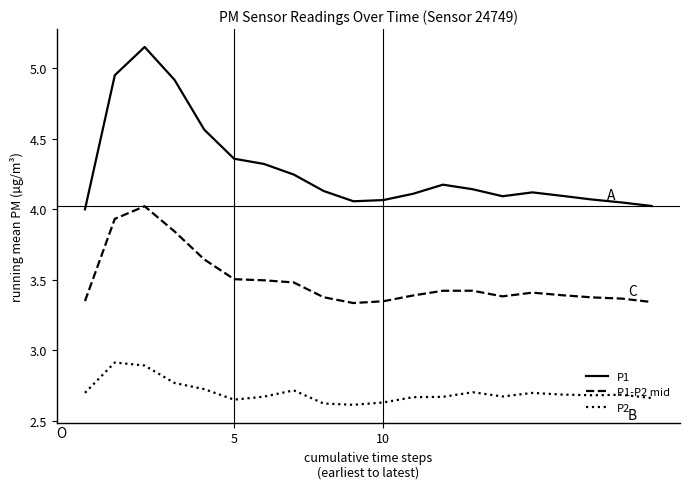

What are all the series names shown in the legend?

P1, P1-P2 mid, P2